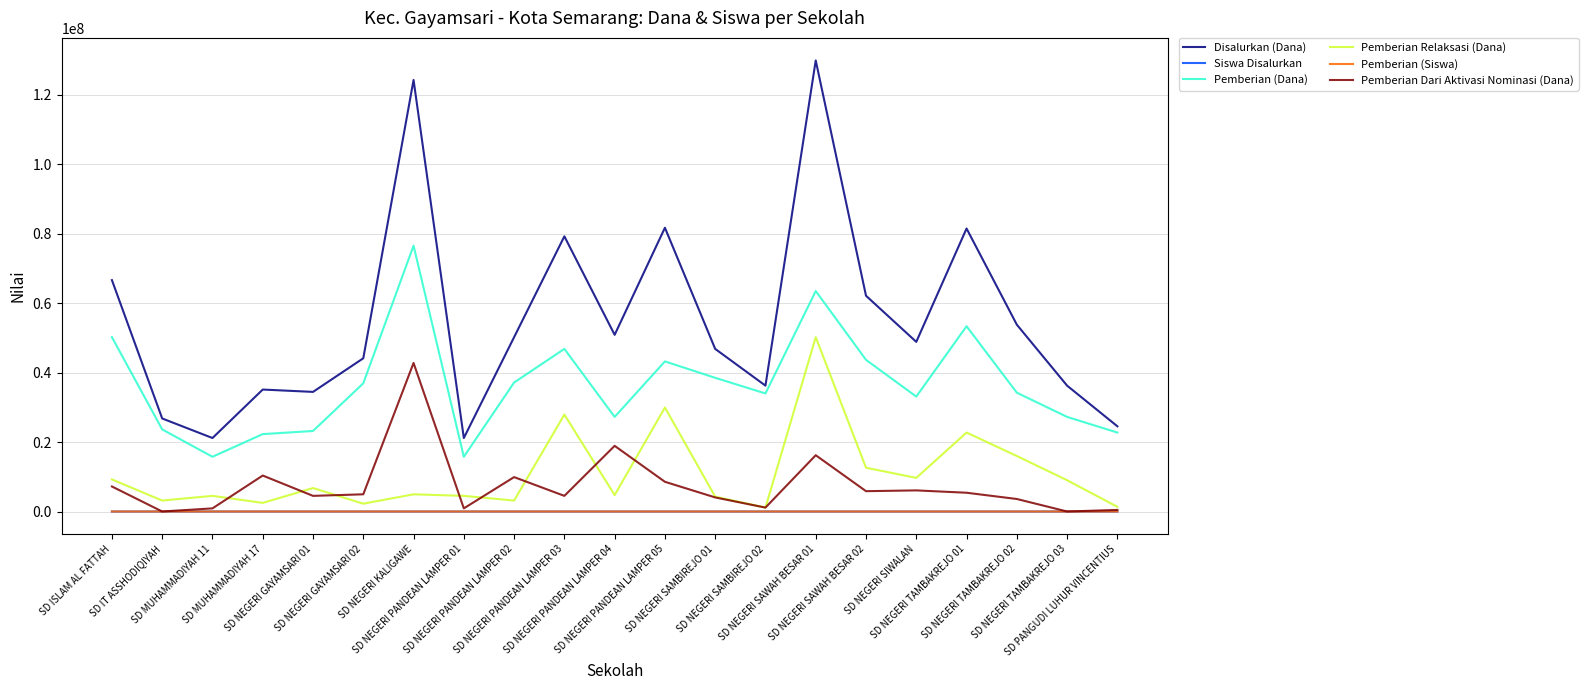

Which series has the largest total across all categories?

Disalurkan (Dana)